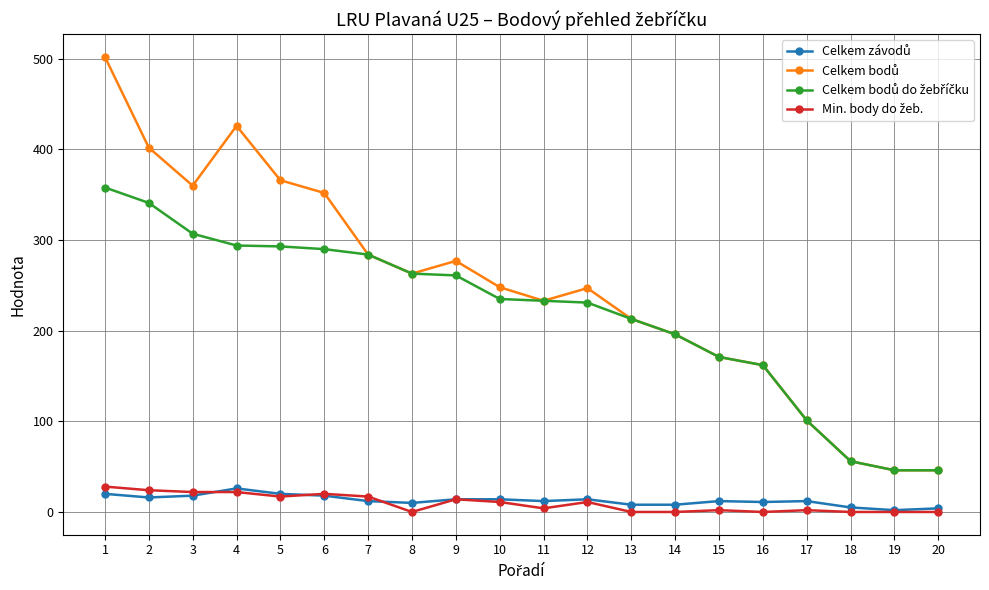

How many series are shown in this chart?

4